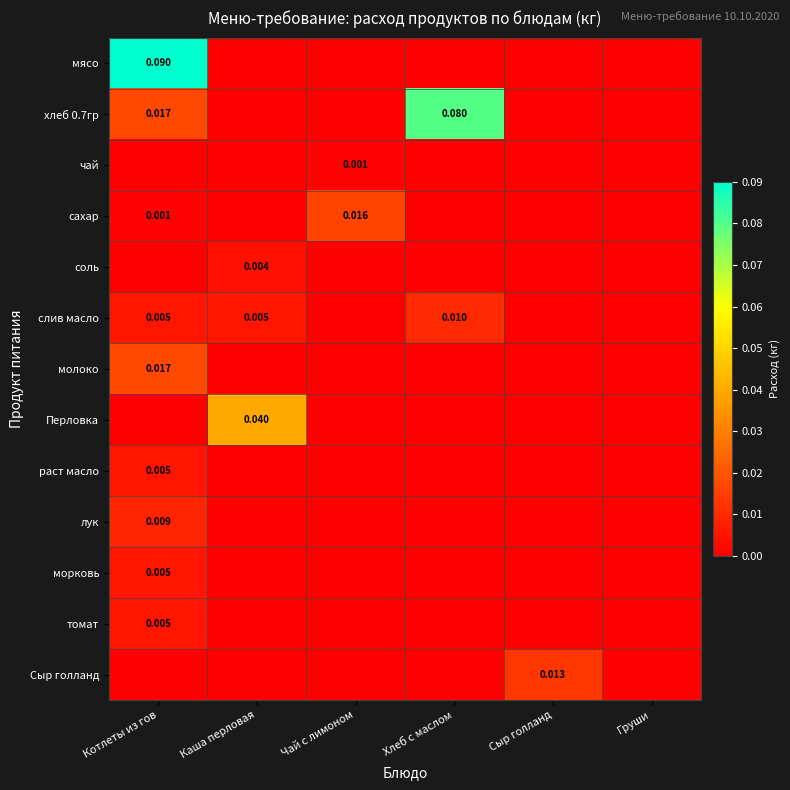

Between Каша перловая and Чай с лимоном, which series saw the biggest shift?

Перловка